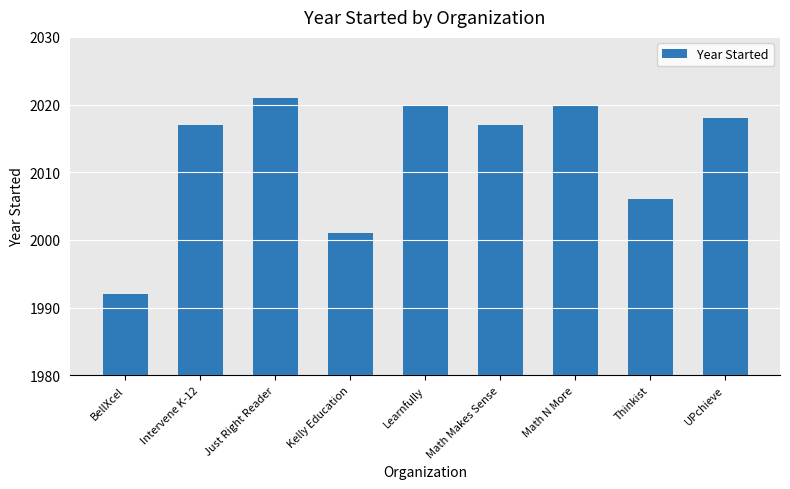

Between BellXcel and Math N More, which is larger?

Math N More